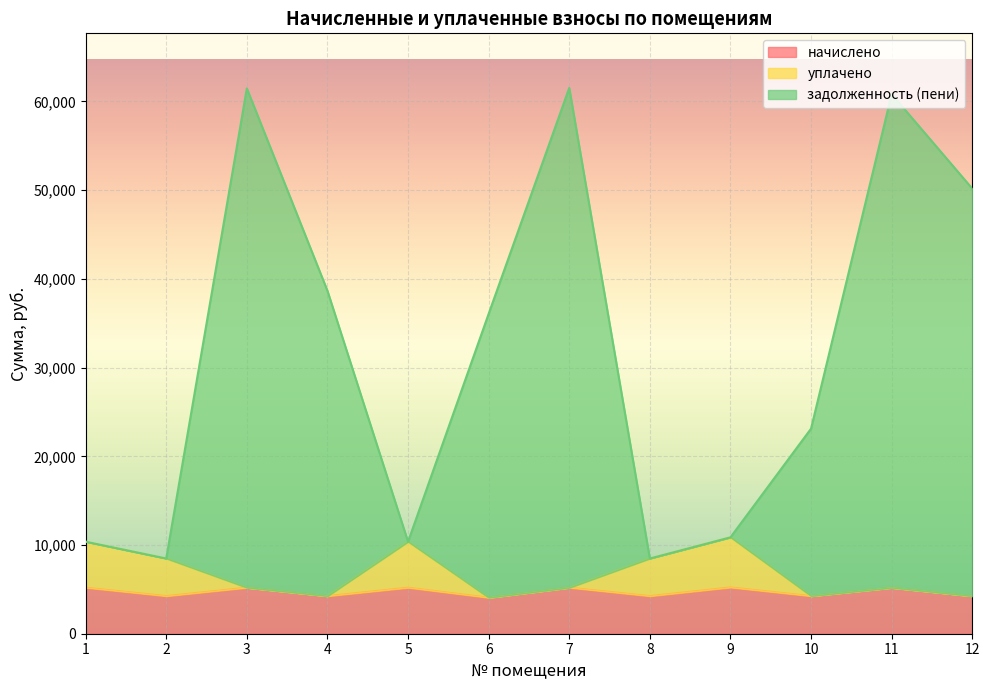

What are all the series names shown in the legend?

начислено, уплачено, задолженность (пени)